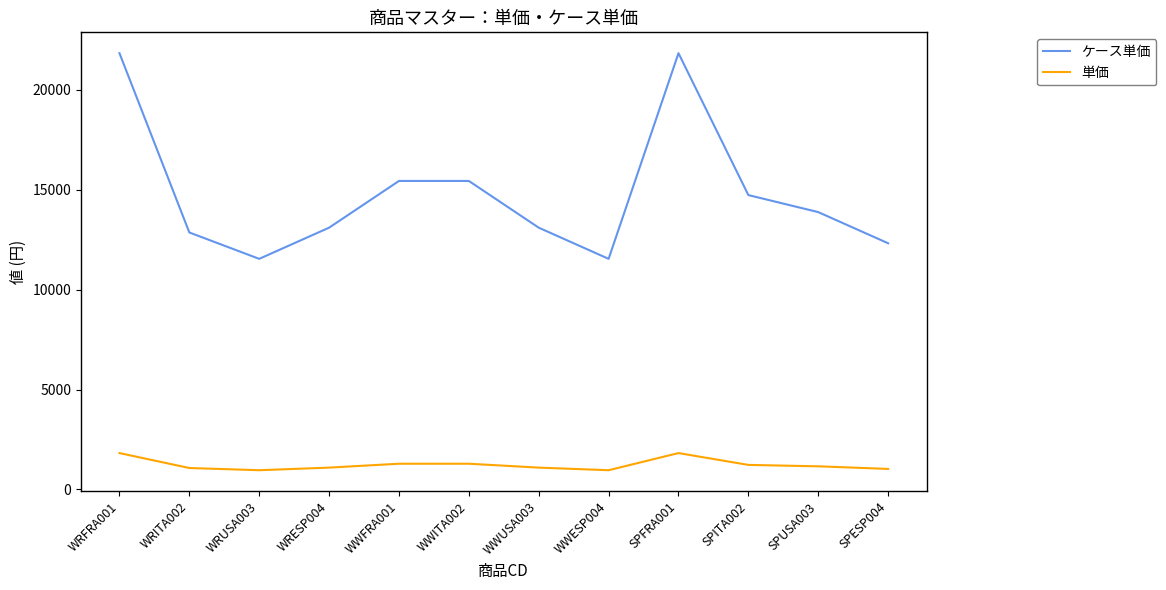

True or false: ケース単価 and 単価 intersect in this chart.

False